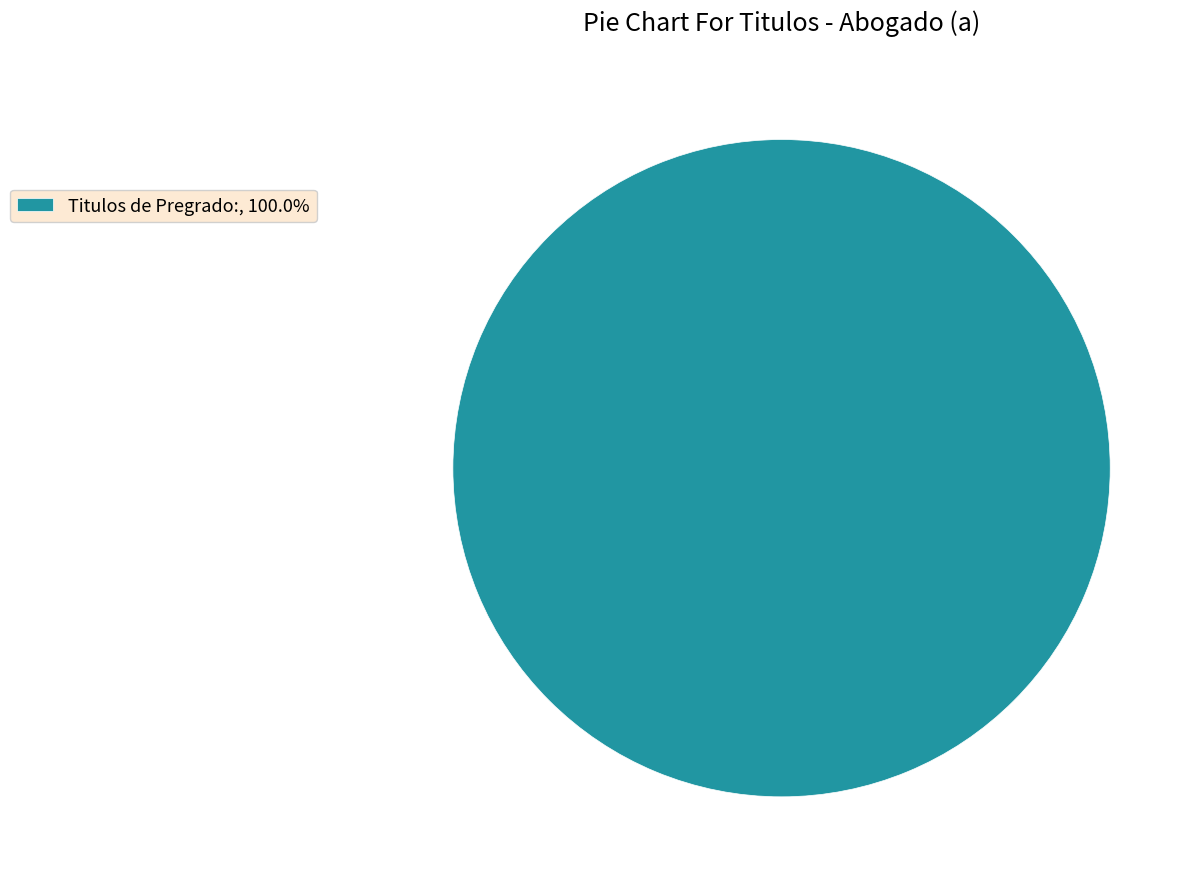

Is there any slice that represents more than half of the pie?

Yes